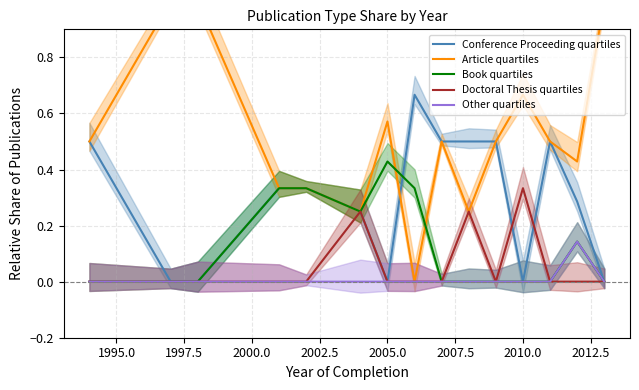

True or false: Other quartiles and Book quartiles intersect in this chart.

False